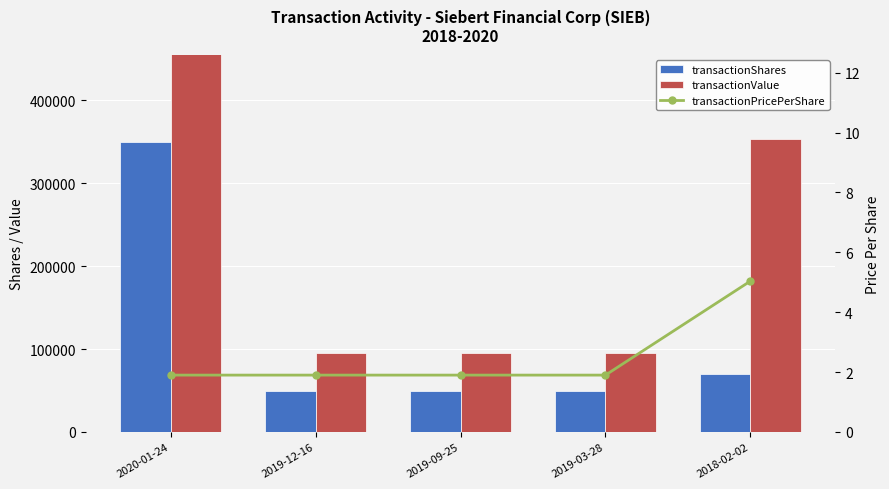

Between 2018-02-02 and 2019-12-16, which is larger?

2018-02-02